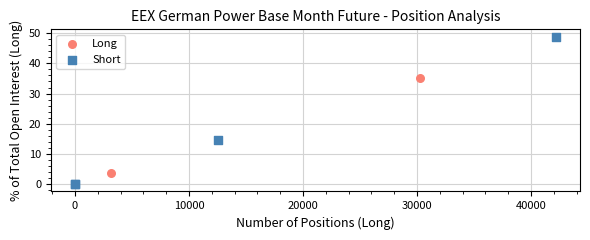

Which series contains the highest Y value?

Short